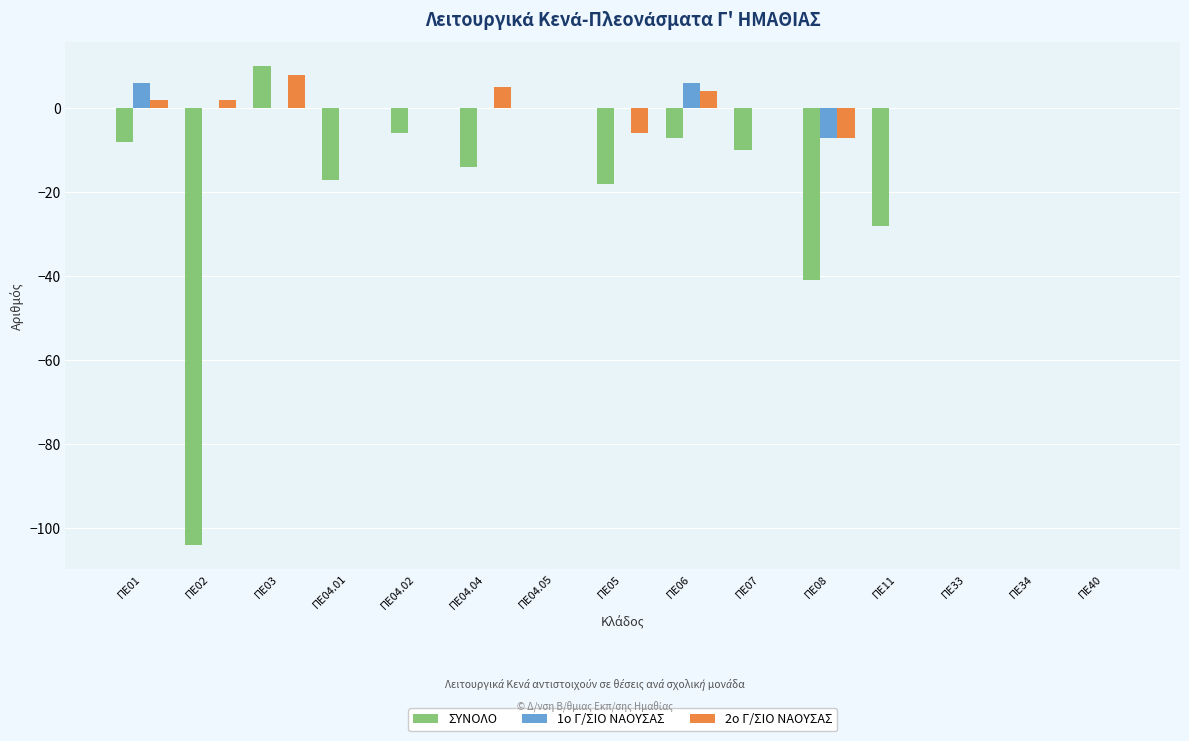

Reading right to left, what are all the values shown in this chart?

ΣΥΝΟΛΟ: ΠΕ40=0	ΠΕ34=0	ΠΕ33=0	ΠΕ11=-28	ΠΕ08=-41	ΠΕ07=-10	ΠΕ06=-7	ΠΕ05=-18	ΠΕ04.05=0	ΠΕ04.04=-14	ΠΕ04.02=-6	ΠΕ04.01=-17	ΠΕ03=10	ΠΕ02=-104	ΠΕ01=-8
1ο Γ/ΣΙΟ ΝΑΟΥΣΑΣ: ΠΕ40=0	ΠΕ34=0	ΠΕ33=0	ΠΕ11=0	ΠΕ08=-7	ΠΕ07=0	ΠΕ06=6	ΠΕ05=0	ΠΕ04.05=0	ΠΕ04.04=0	ΠΕ04.02=0	ΠΕ04.01=0	ΠΕ03=0	ΠΕ02=0	ΠΕ01=6
2ο Γ/ΣΙΟ ΝΑΟΥΣΑΣ: ΠΕ40=0	ΠΕ34=0	ΠΕ33=0	ΠΕ11=0	ΠΕ08=-7	ΠΕ07=0	ΠΕ06=4	ΠΕ05=-6	ΠΕ04.05=0	ΠΕ04.04=5	ΠΕ04.02=0	ΠΕ04.01=0	ΠΕ03=8	ΠΕ02=2	ΠΕ01=2